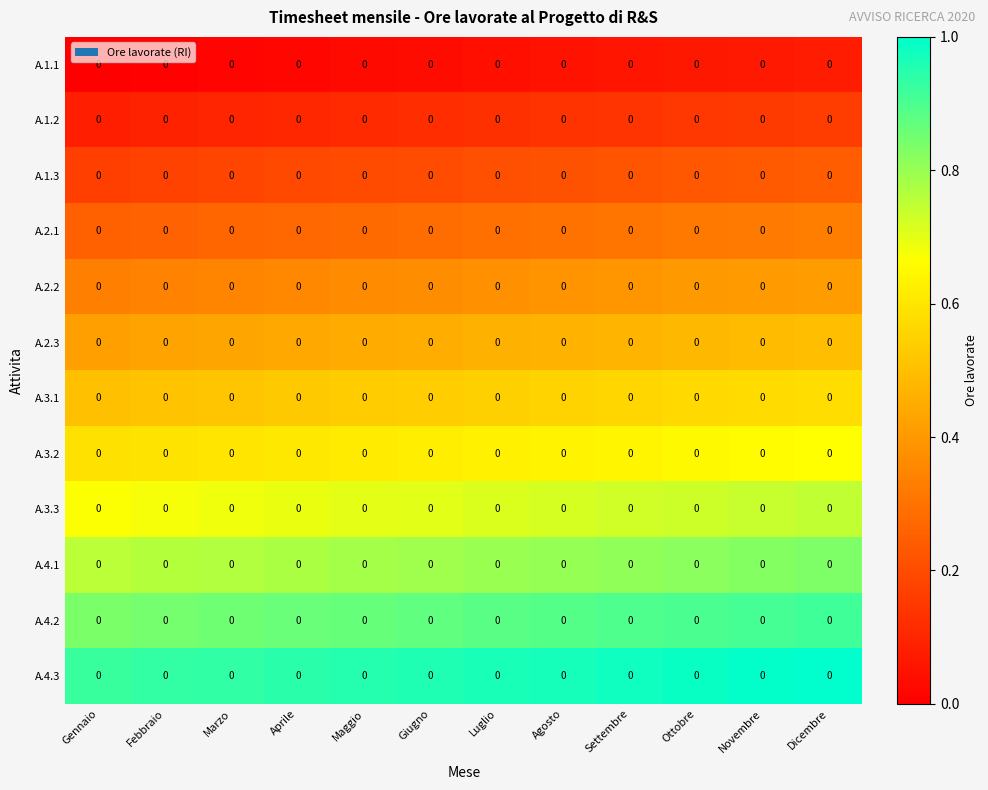

Is the value of A.1.3 at Giugno greater than the value of A.4.3 at Settembre?

No